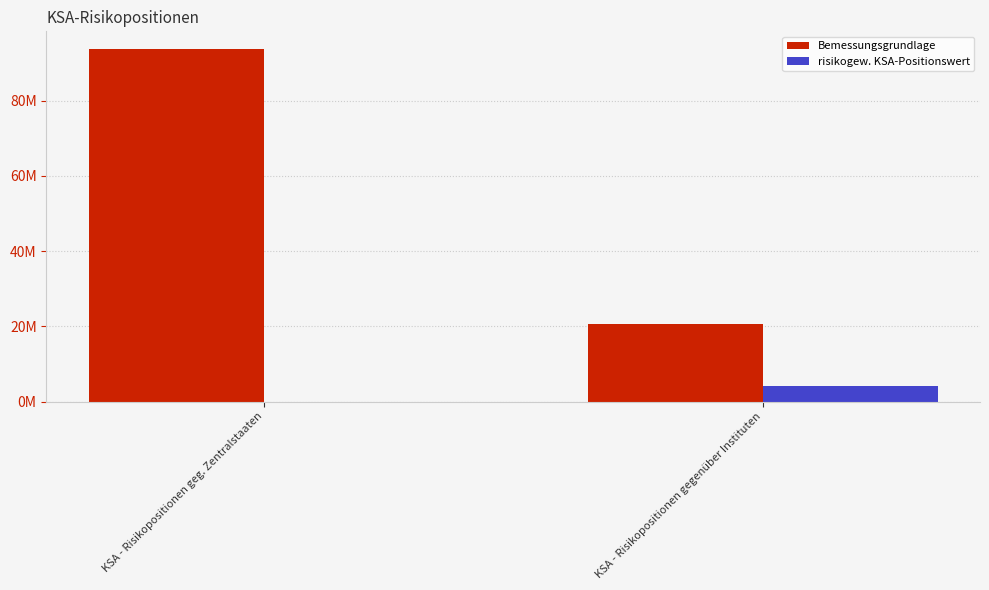

Are the bars horizontal?

No